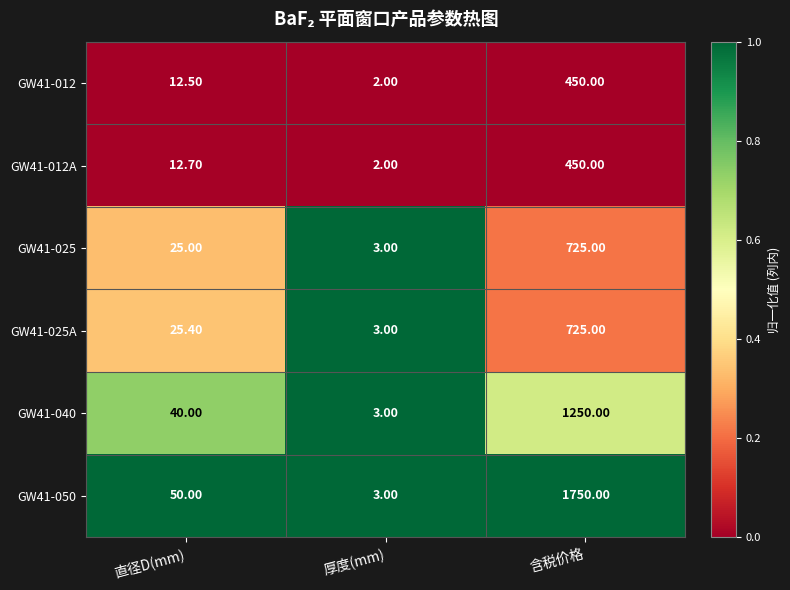

What is the difference between the maximum and minimum values in the GW41-012 series?

448.0